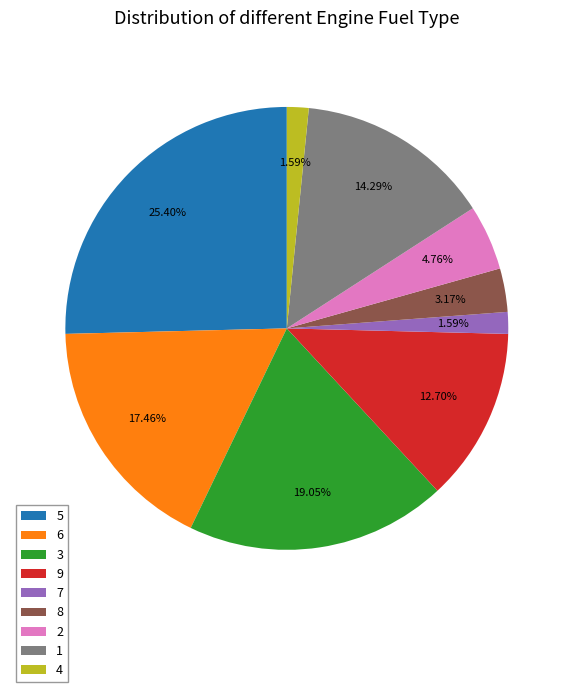

What is the largest slice in the pie chart?

5